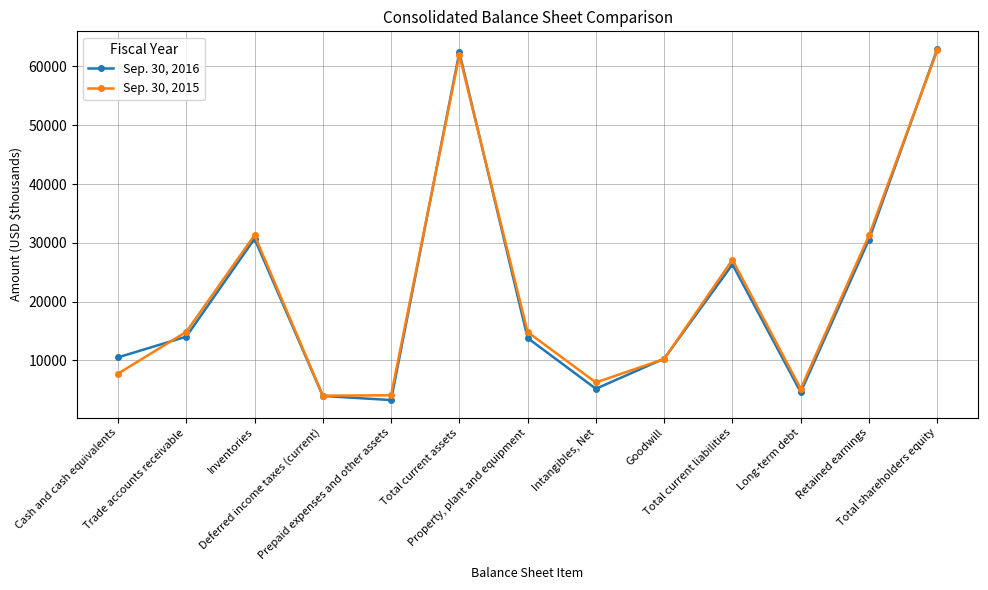

Which series changed the most between Retained earnings and Total shareholders equity?

Sep. 30, 2016